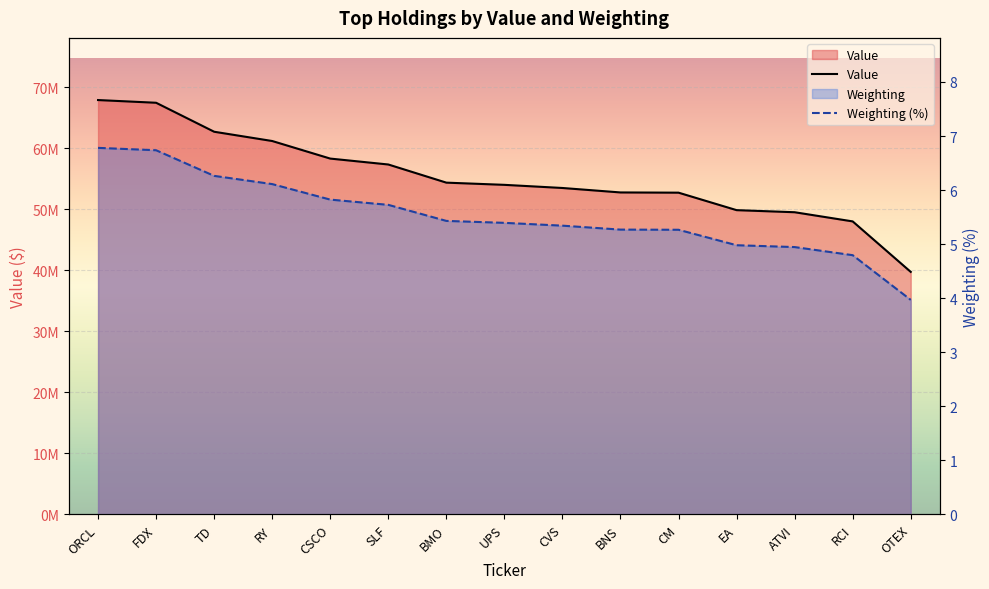

True or false: Value has a value of 49887000.0 at EA.

True